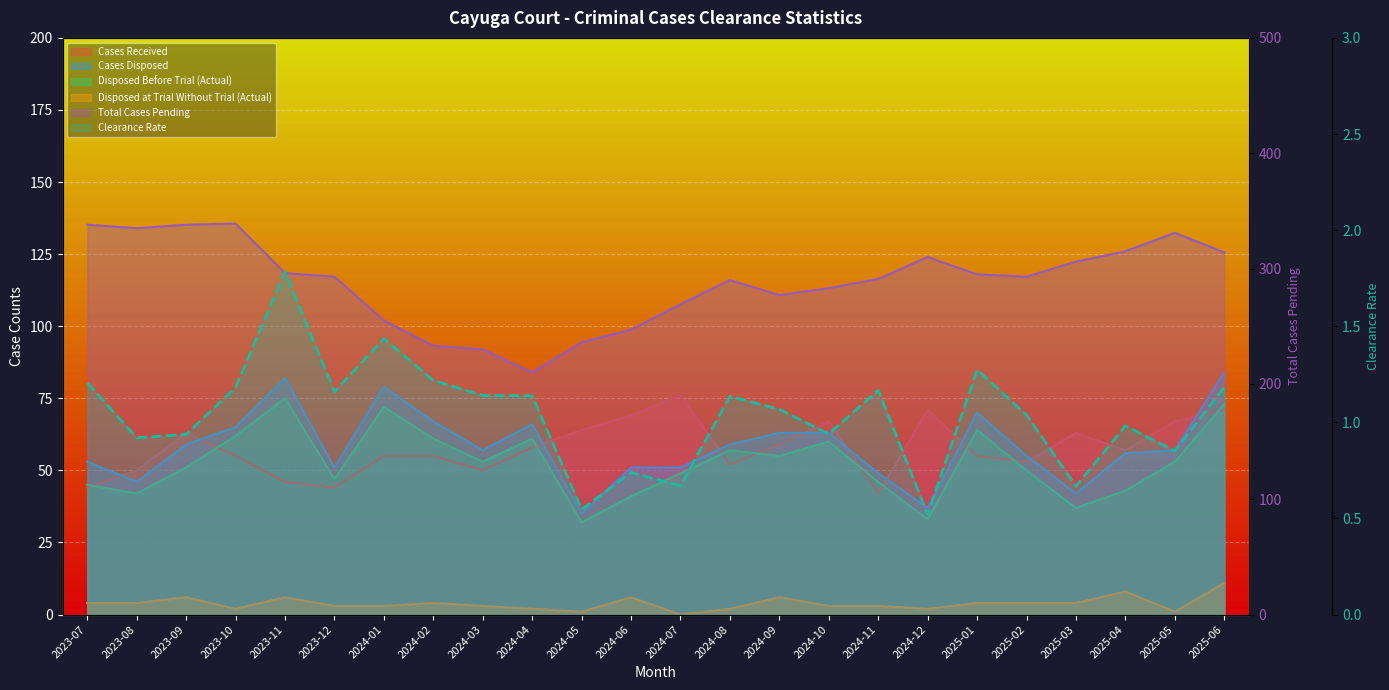

True or false: Cases Received and Cases Disposed intersect in this chart.

True